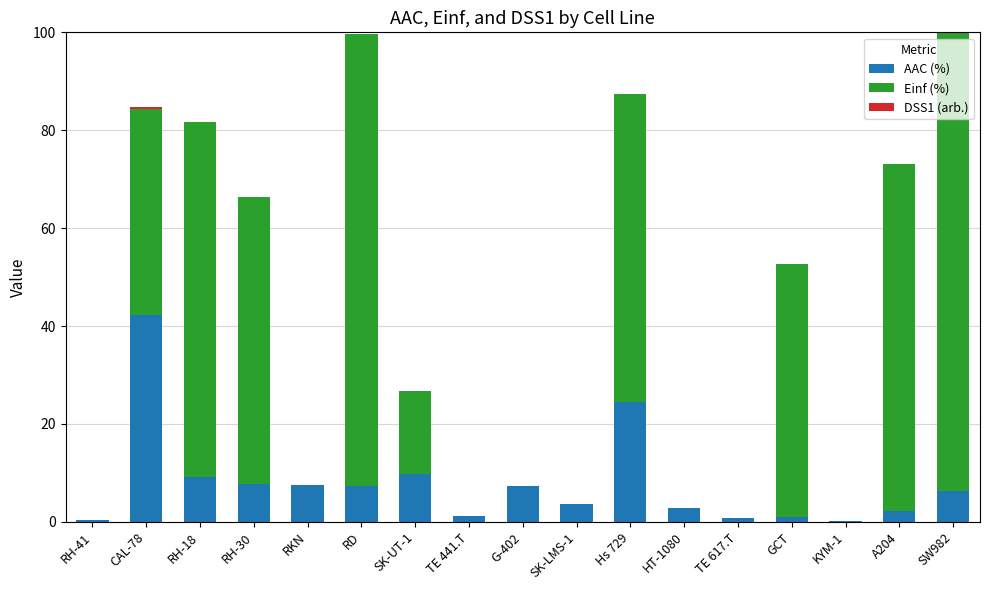

Are the bars horizontal?

No